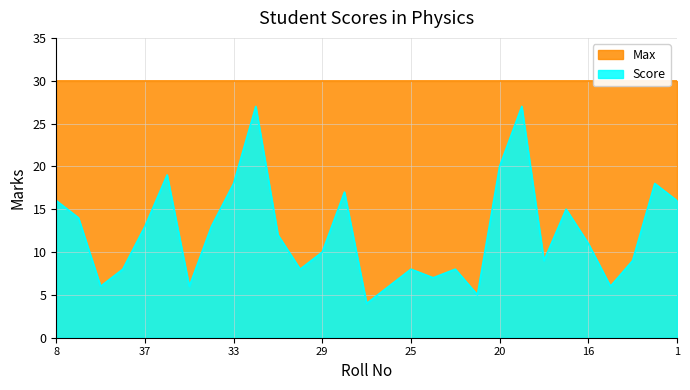

Reading left to right, what are all the values shown in this chart?

16	14	6	8	13	19	6	13	18	27	12	8	10	17	4	6	8	7	8	5	20	27	9	15	11	6	9	18	16